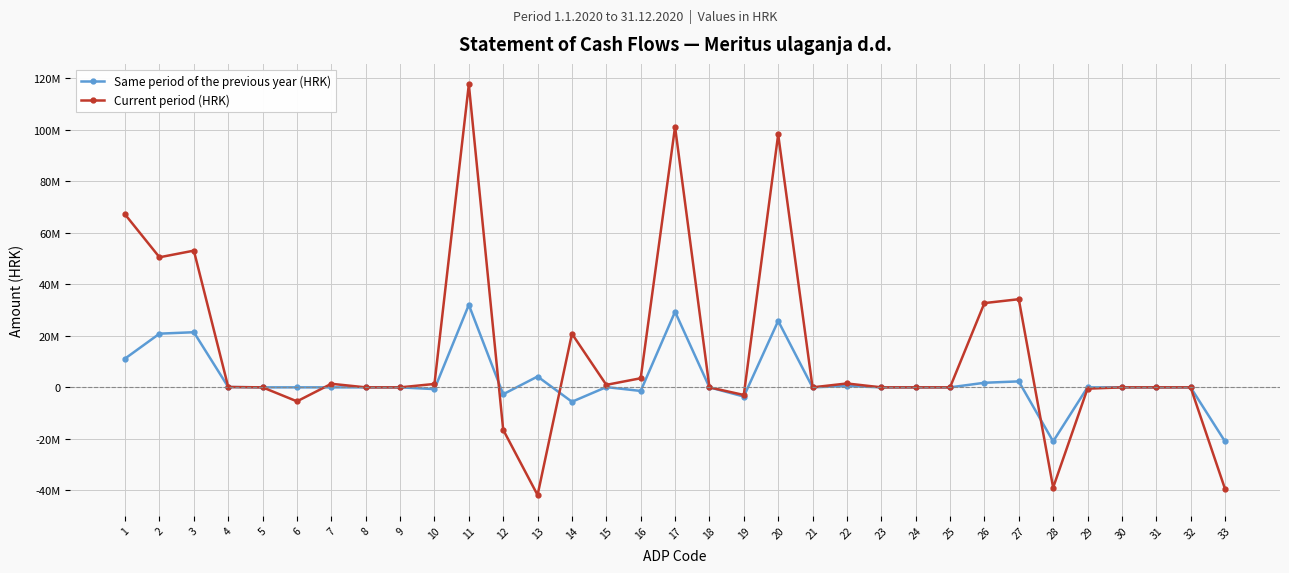

In Same period of the previous year (HRK), how many points are lower than both neighbors (excluding endpoints)?

7